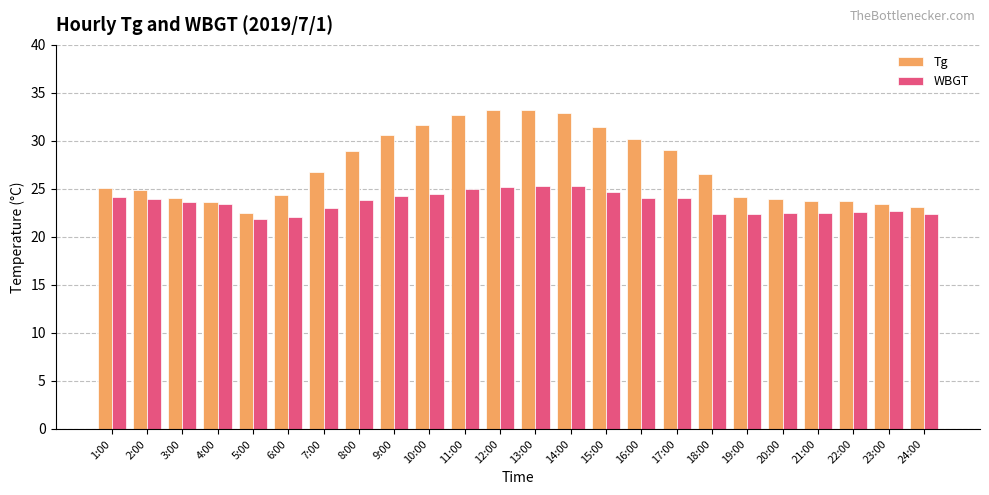

True or false: Tg has a value of 24.0 at 3:00.

True